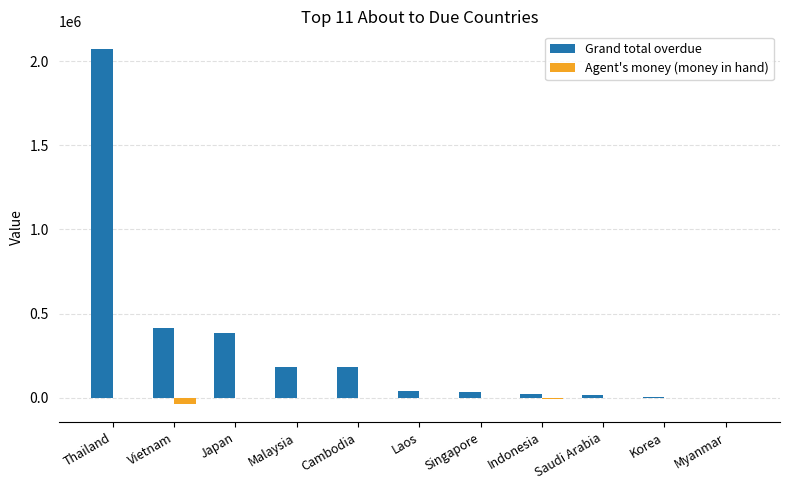

Is it true that Agent's money (money in hand) equals 0.0 at Cambodia?

True